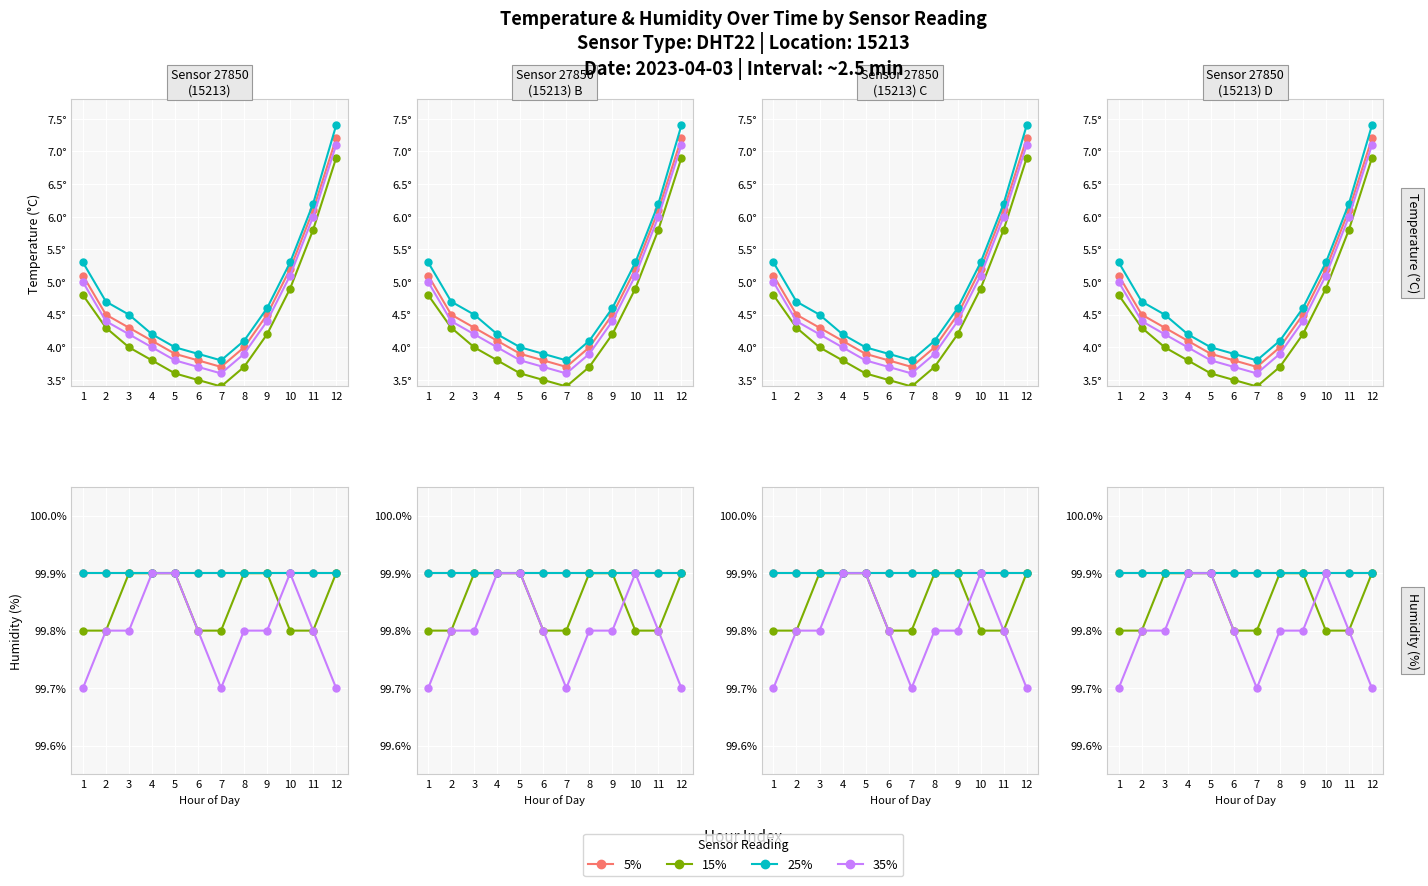

At which label does 35% reach its peak?

4